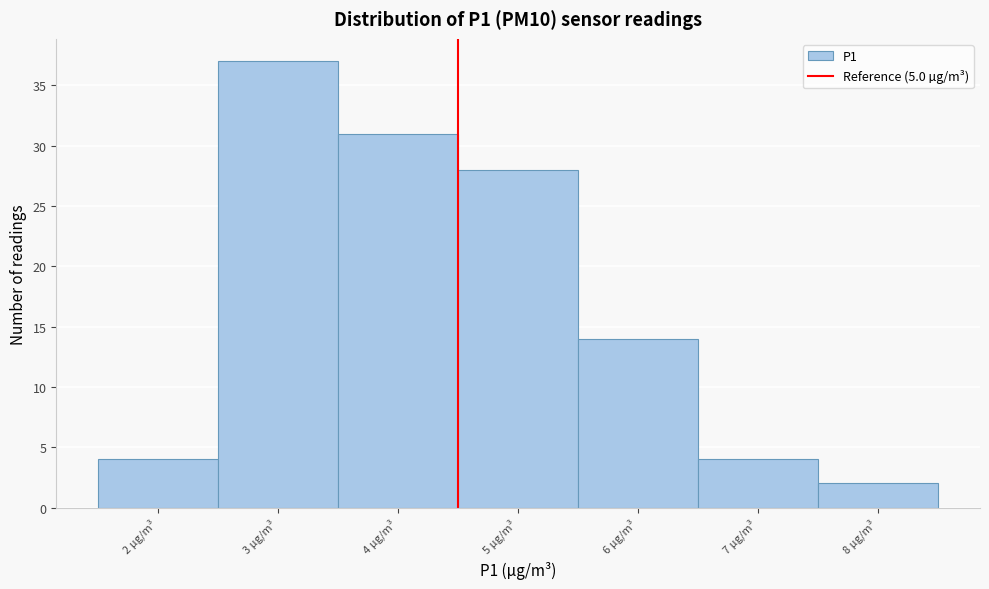

Reading left to right, list all the values displayed in this chart.

2 µg/m³=4	3 µg/m³=37	4 µg/m³=31	5 µg/m³=28	6 µg/m³=14	7 µg/m³=4	8 µg/m³=2